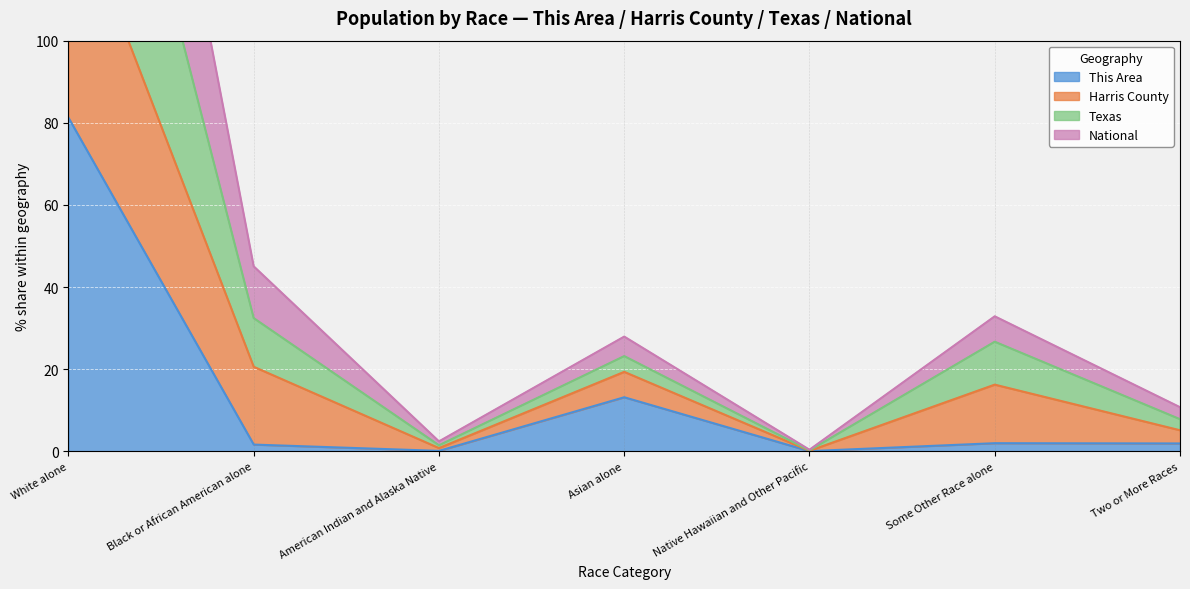

True or false: Texas and National cross at least once.

False